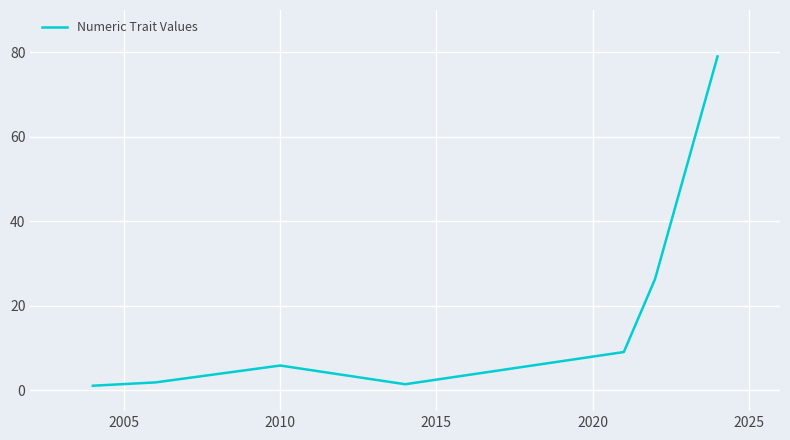

What is the maximum value shown in the chart?

79.0